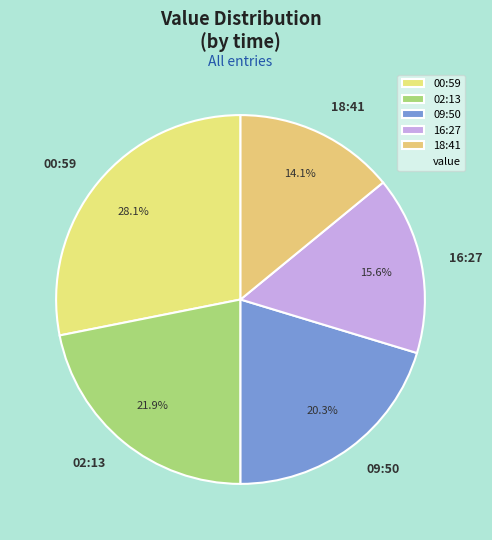

How much of the chart is everything except 18:41?

85.9%